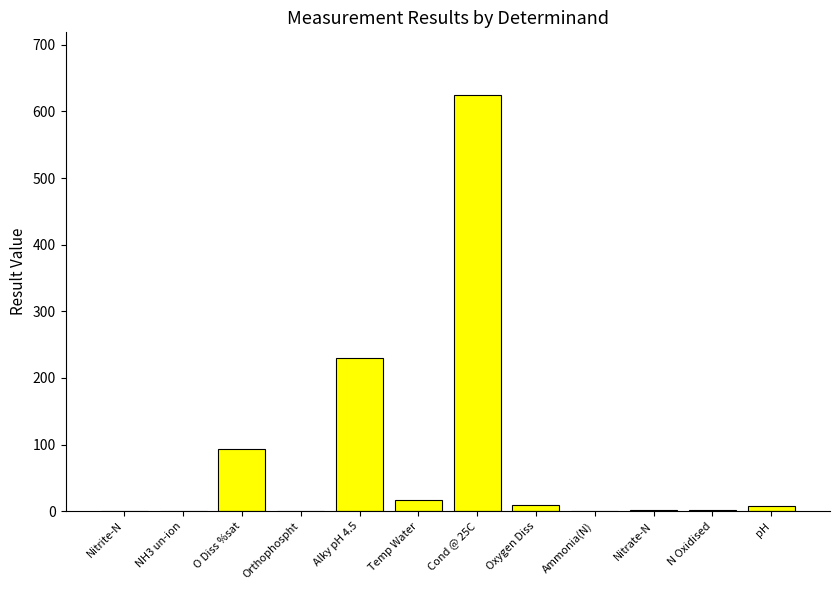

What is the greatest value displayed?

625.0